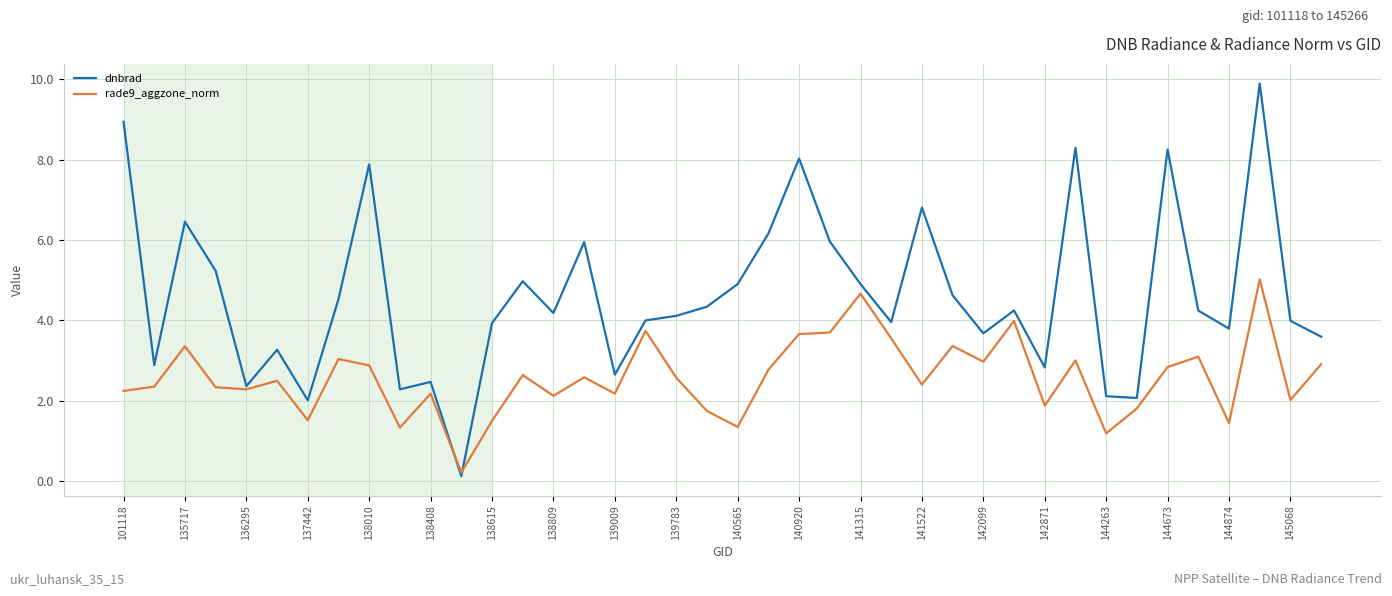

List the series in order of their overall mean, highest first.

dnbrad, rade9_aggzone_norm